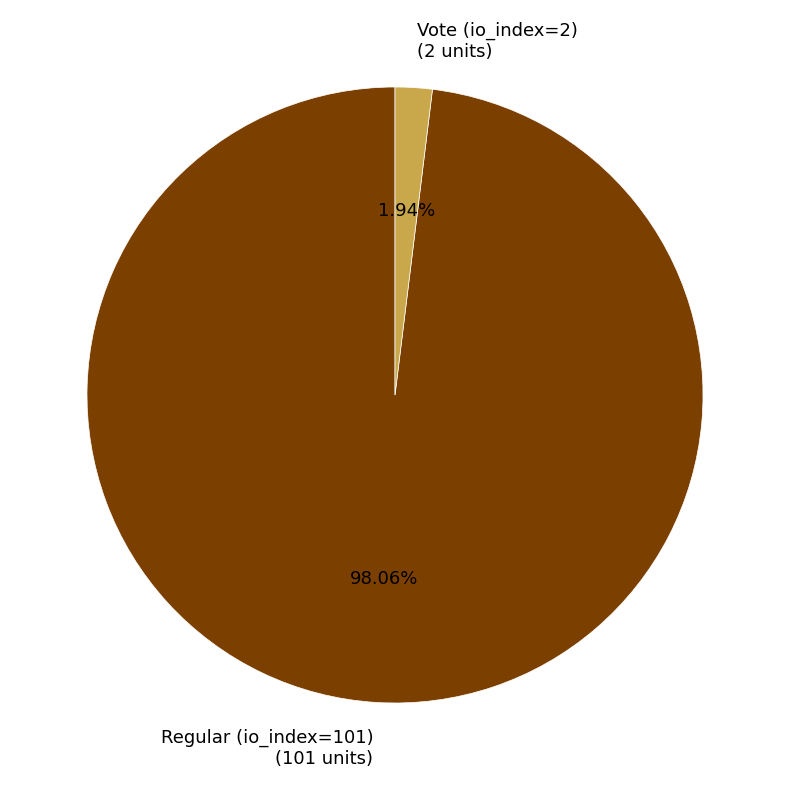

Which slice is the smallest?

Vote (io_index=2)